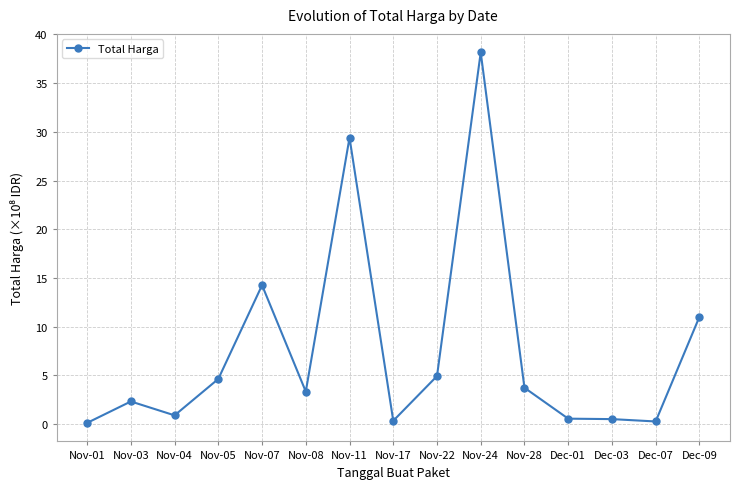

What is the sum of all values?

114.5